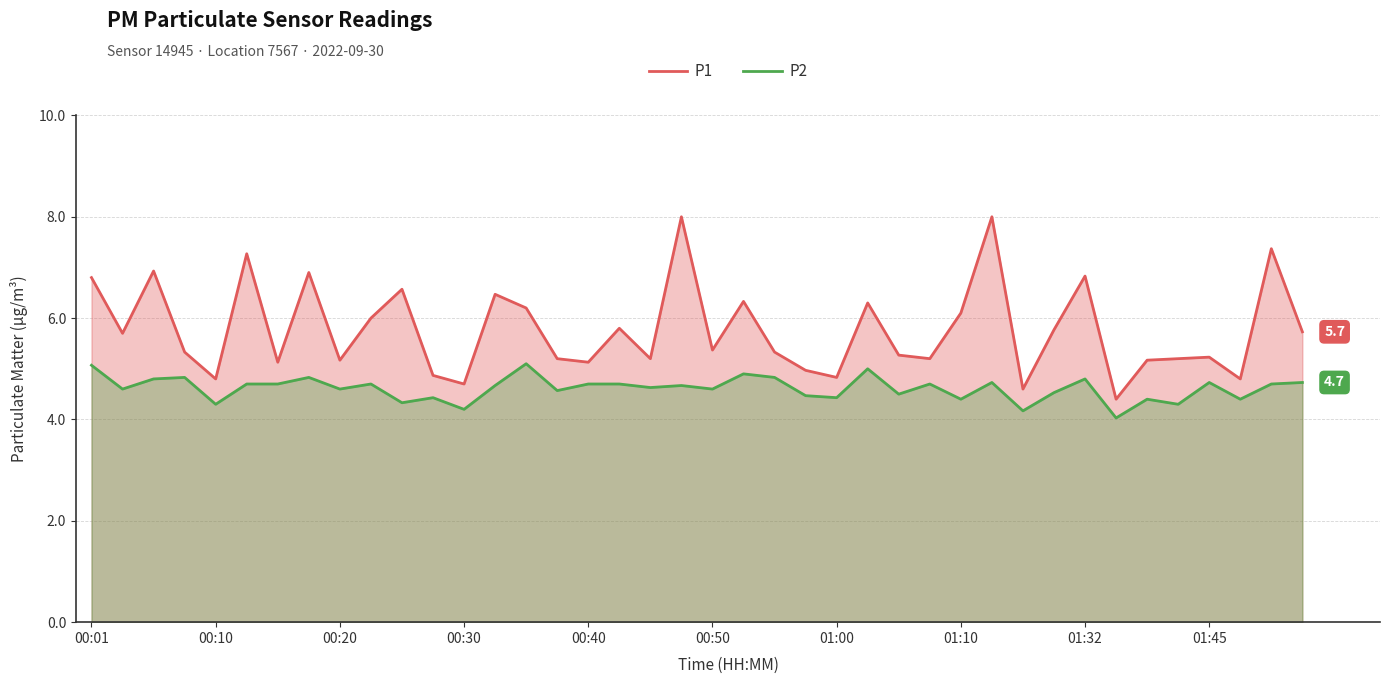

What is the total value across all series at 31?

10.3